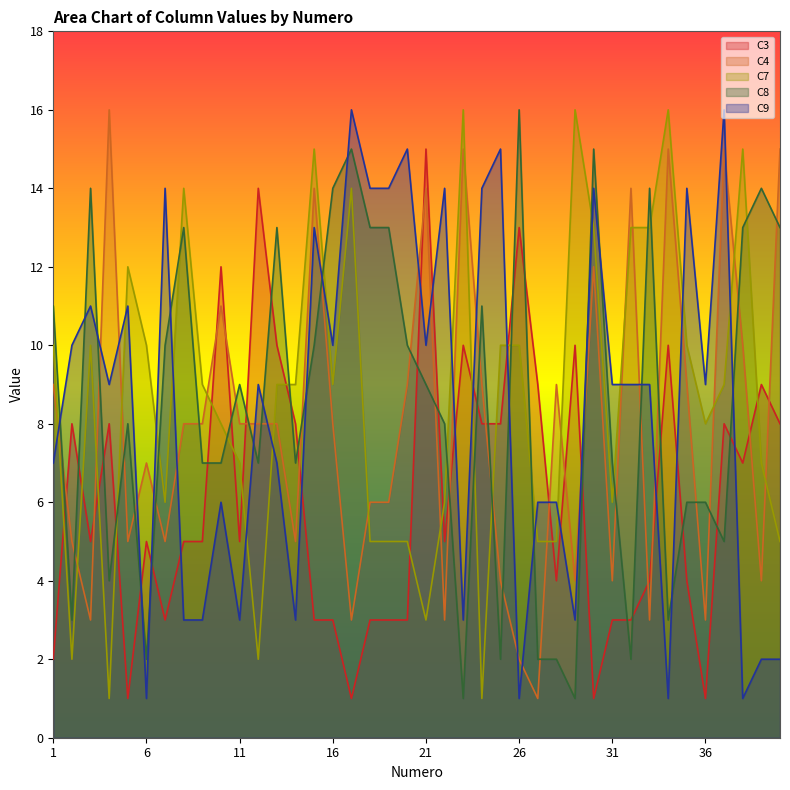

Is the value of C9 at 36 greater than the value of C4 at 31?

Yes